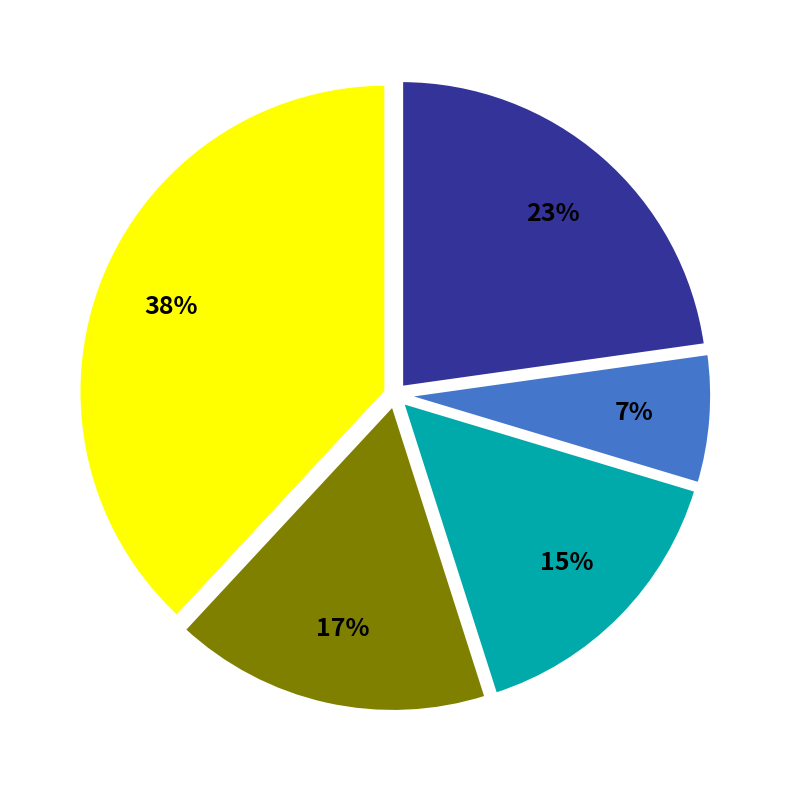

To the nearest percent, what is the difference between the largest and smallest slice percentages?

31%